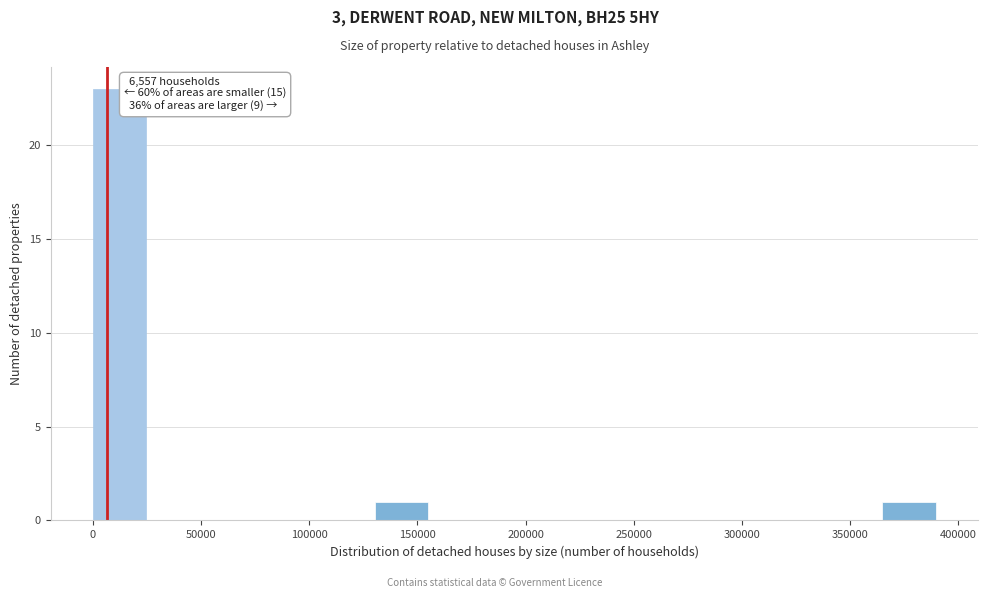

Which range on the x-axis has the tallest bar?

0 to 25000